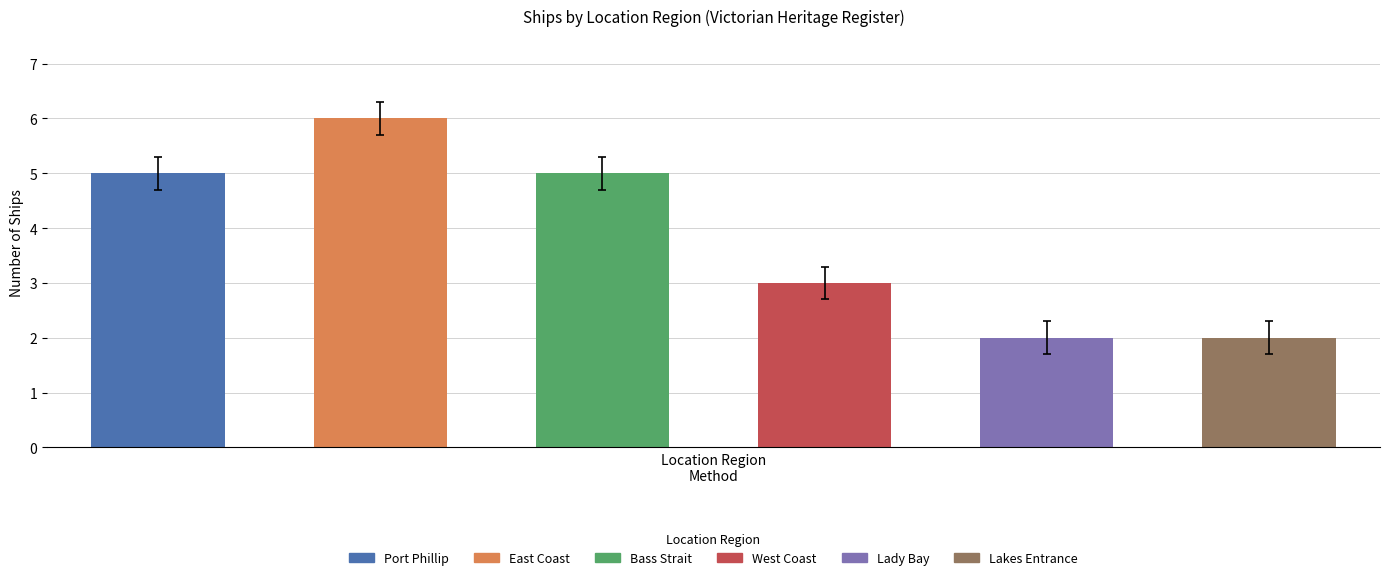

Reading left to right, transcribe all the data shown in this chart.

5	6	5	3	2	2